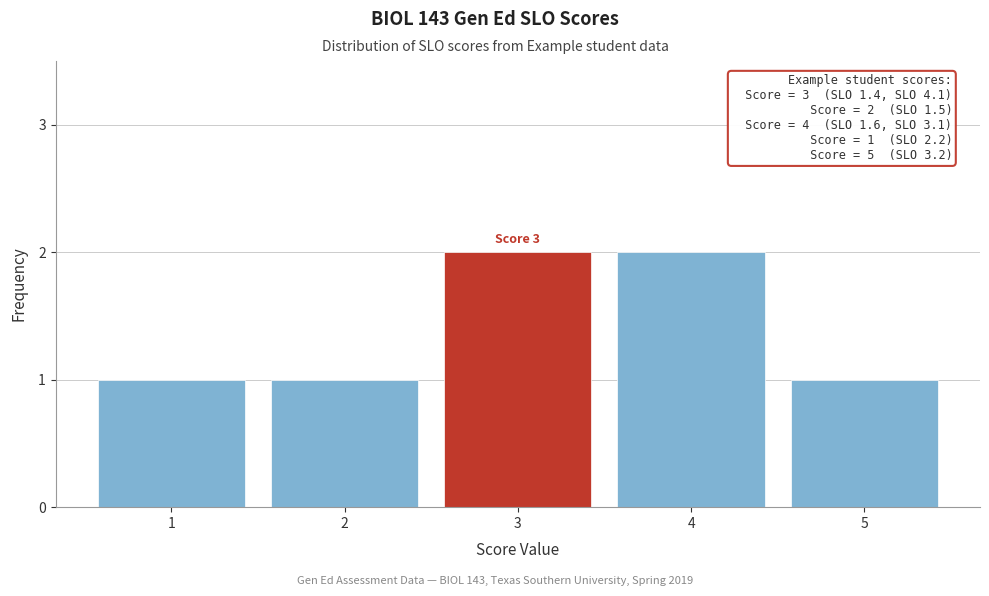

Reading left to right, transcribe all the data shown in this chart.

1	1	2	2	1